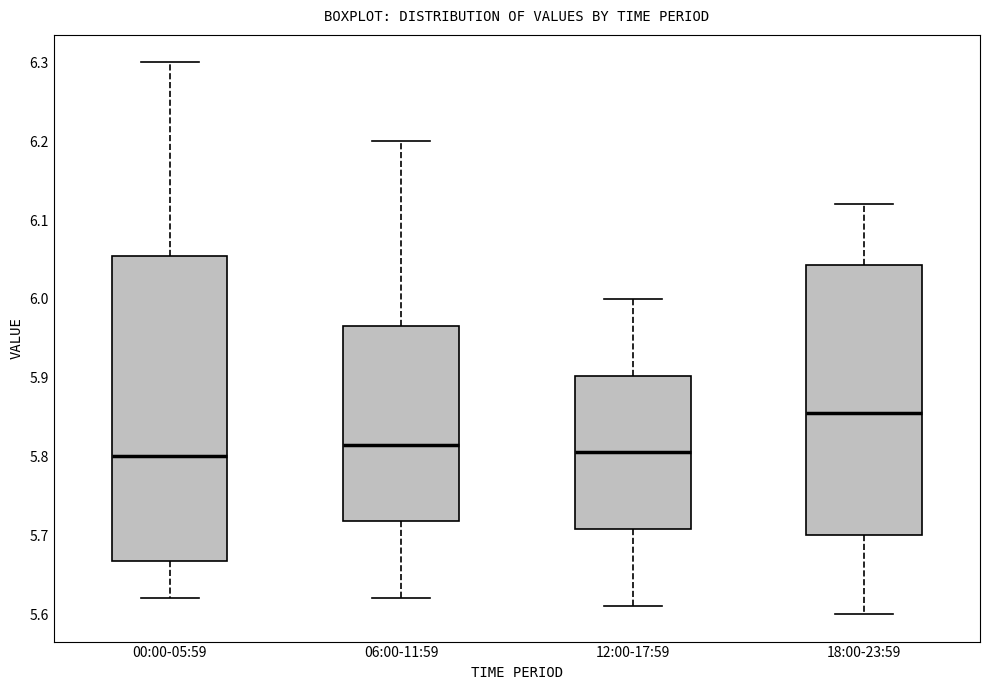

Which box is the tallest, from its lower edge to its upper edge?

00:00-05:59